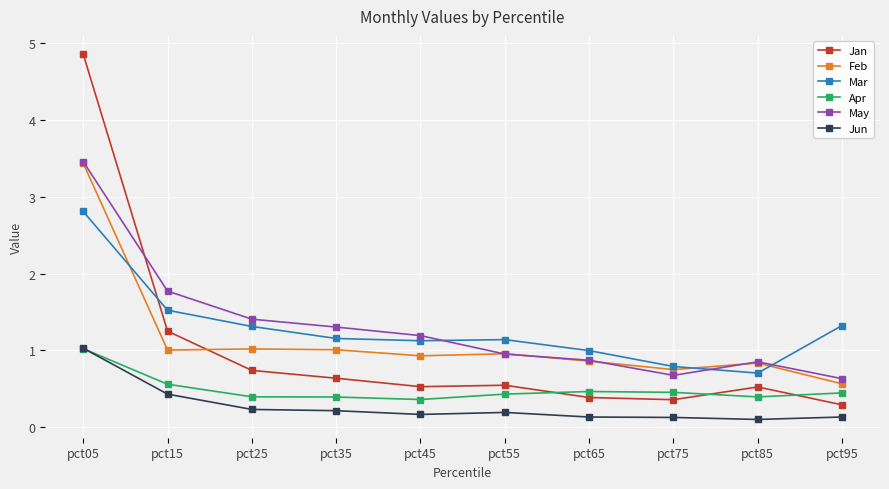

What is the difference between the maximum and minimum values in the Jun series?

0.9